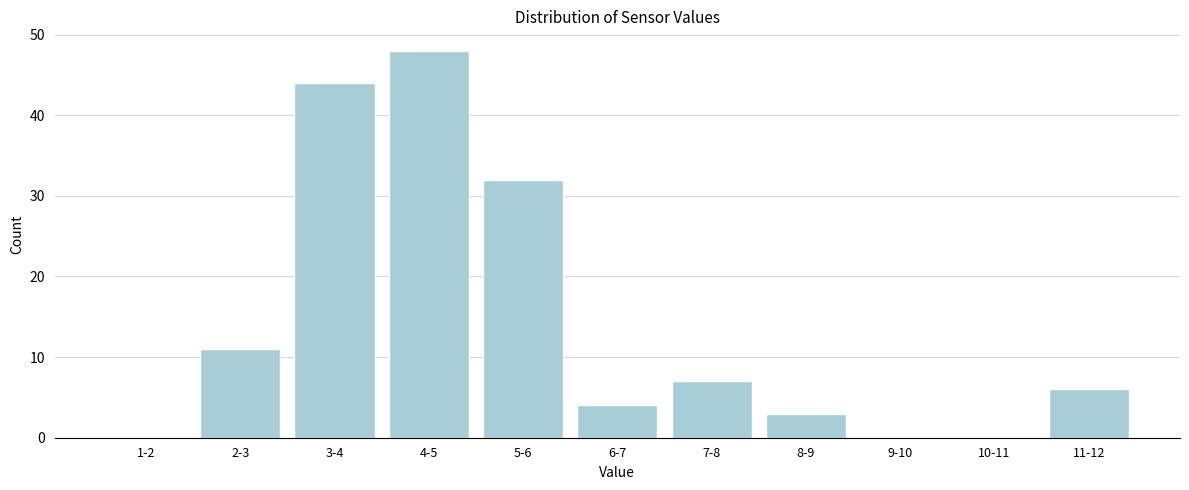

Reading right to left, list all the values displayed in this chart.

11-12=6	10-11=0	9-10=0	8-9=3	7-8=7	6-7=4	5-6=32	4-5=48	3-4=44	2-3=11	1-2=0